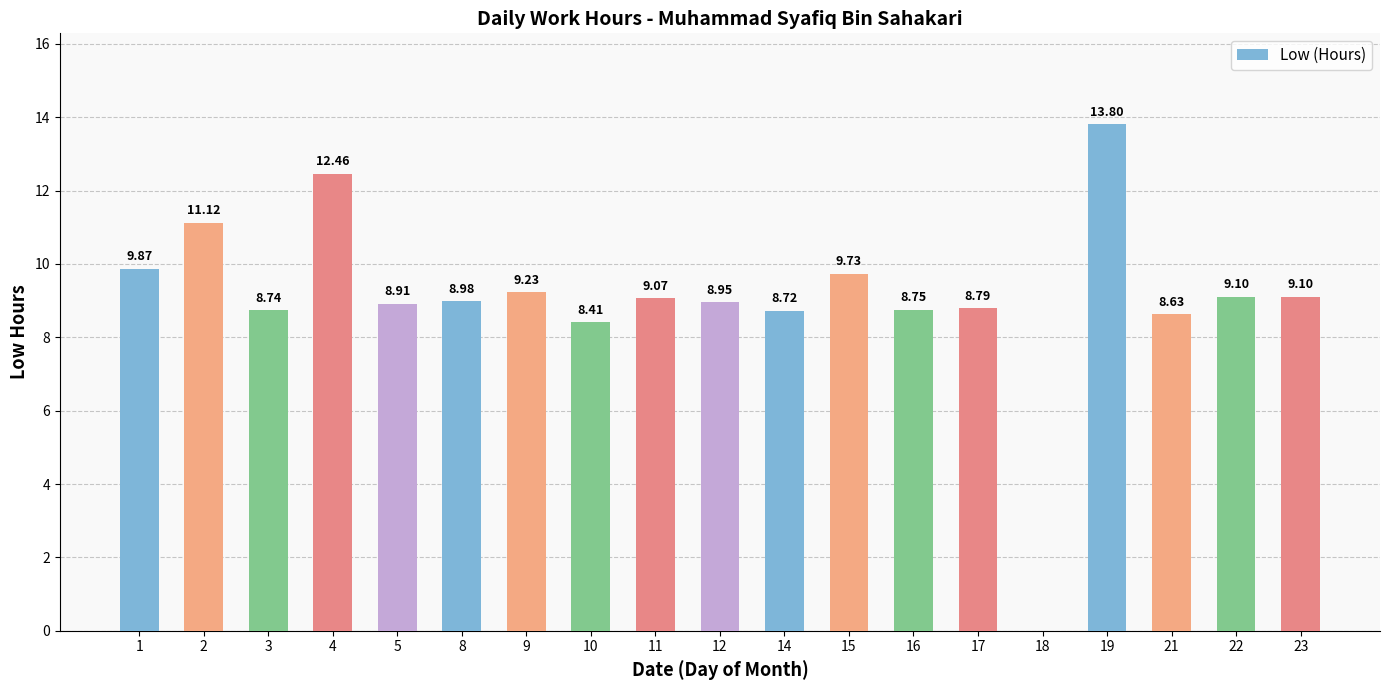

How many positive values are there?

18